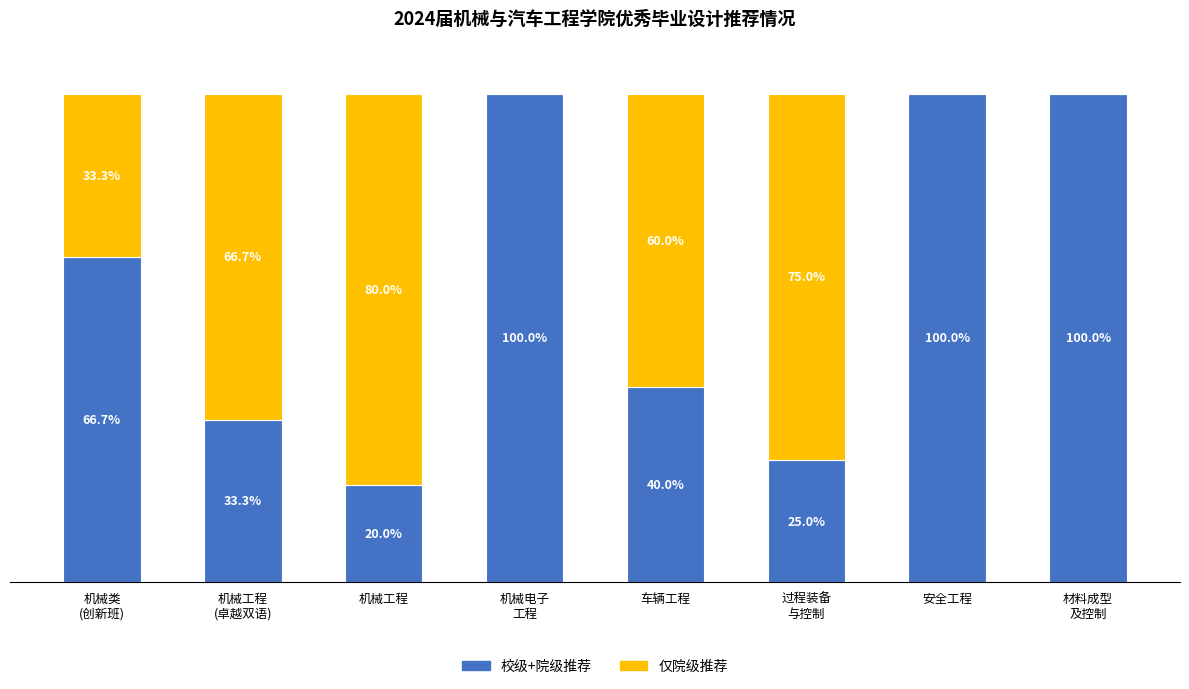

At which label does 校级+院级推荐 first exceed 66?

机械类
(创新班)